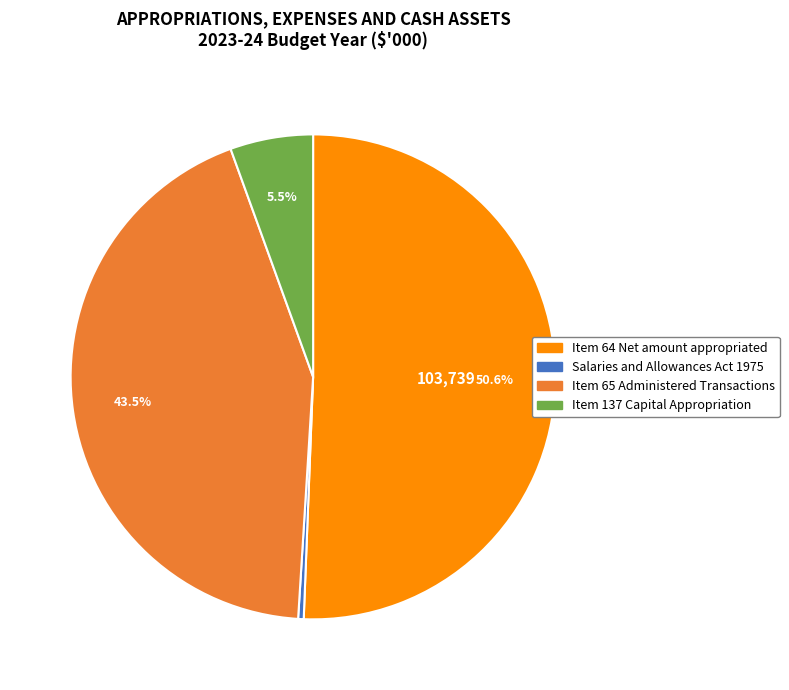

What portion of the pie excludes Item 64 Net amount appropriated?

49.4%